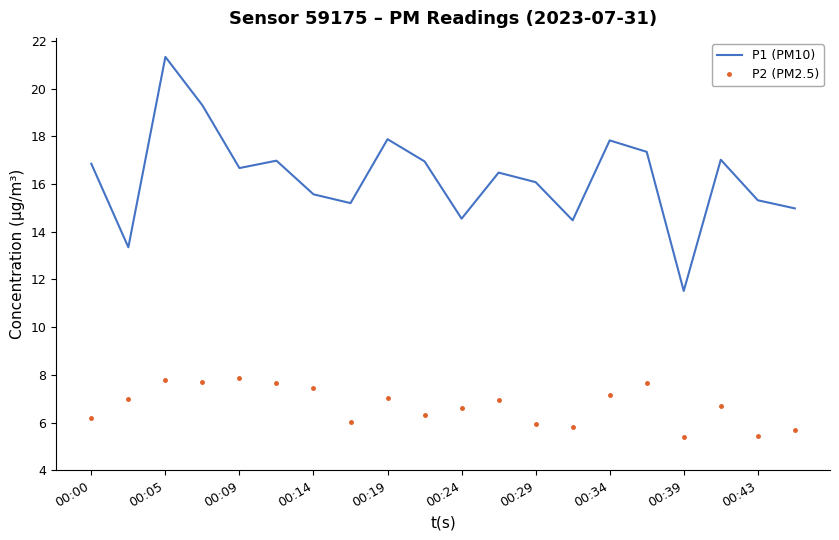

Rank the series by their maximum value, from highest to lowest.

P1 (PM10), P2 (PM2.5)